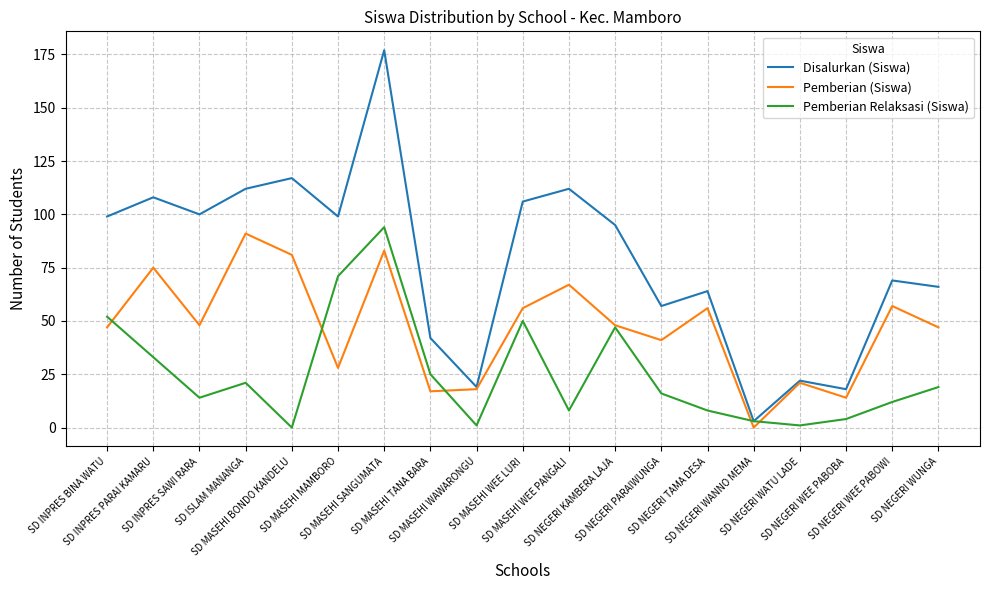

Rank the series at SD MASEHI WEE LURI from highest to lowest value.

Disalurkan (Siswa), Pemberian (Siswa), Pemberian Relaksasi (Siswa)